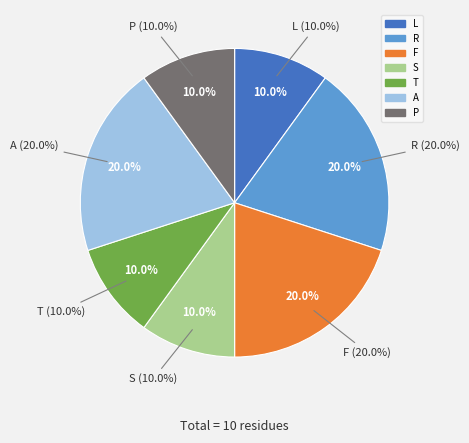

Is it true that L is 5% of the pie?

False